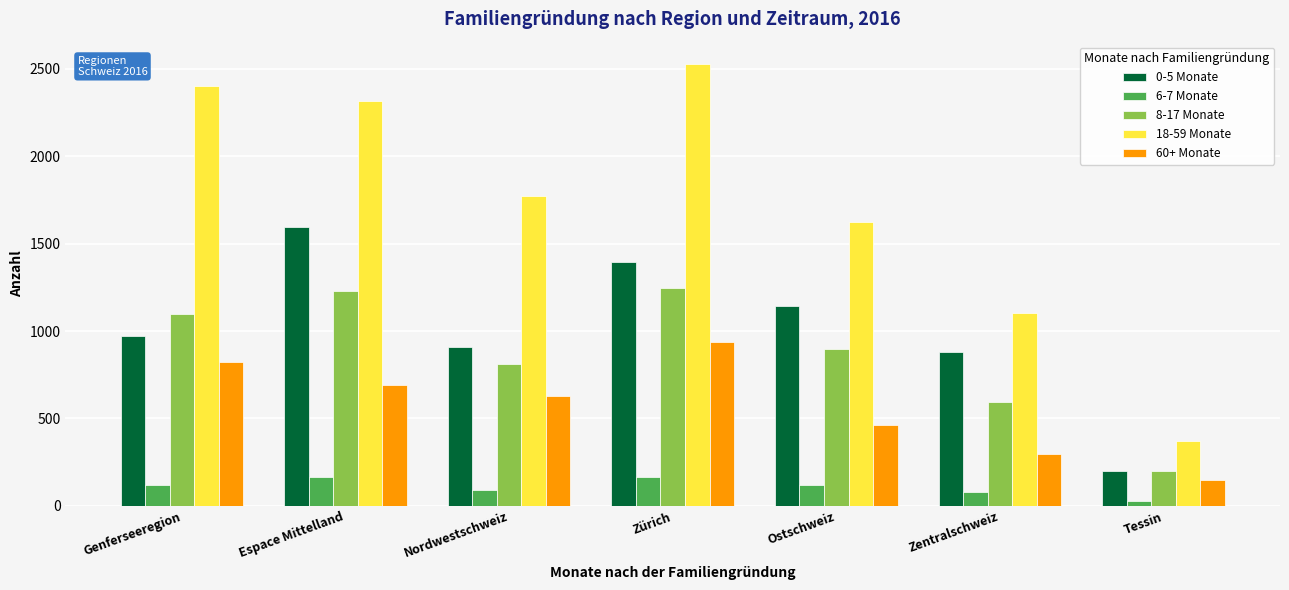

What is the difference between the 0-5 Monate values at Zentralschweiz and Espace Mittelland?

714